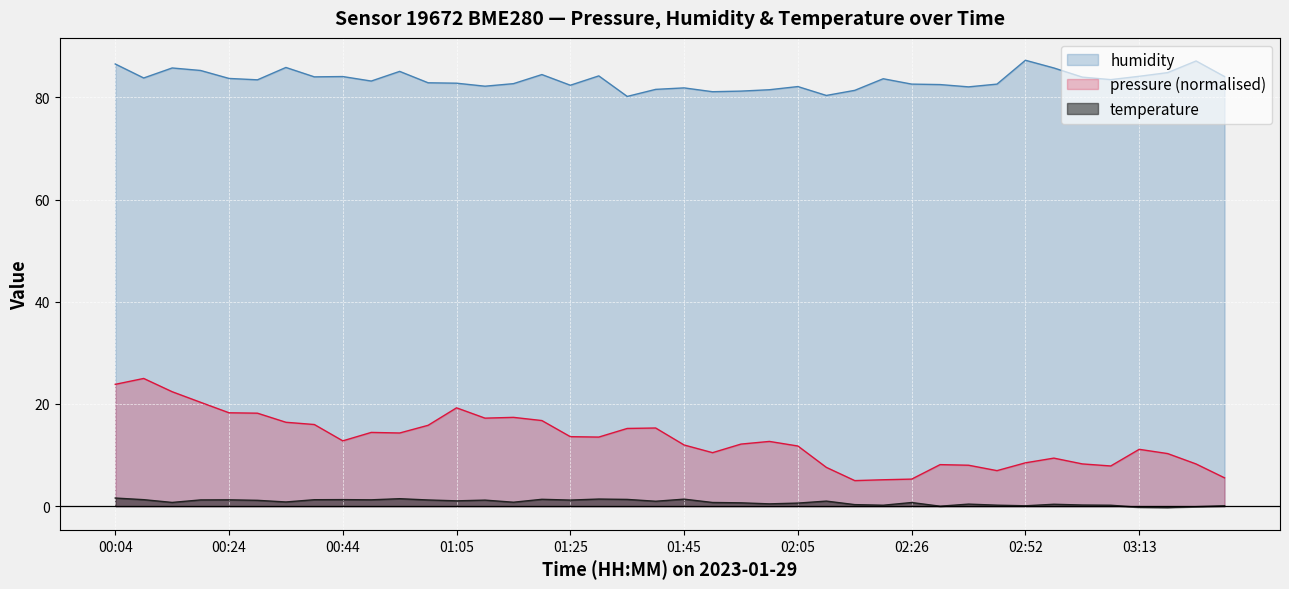

True or false: pressure (normalised) has a value of 8.1 at 02:05.

False